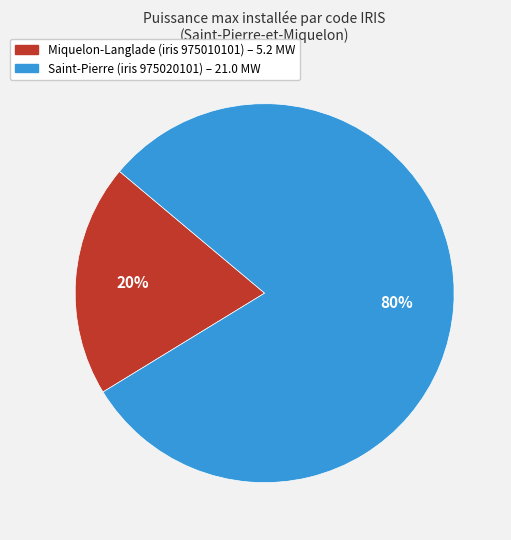

Is there a majority slice in this chart?

Yes